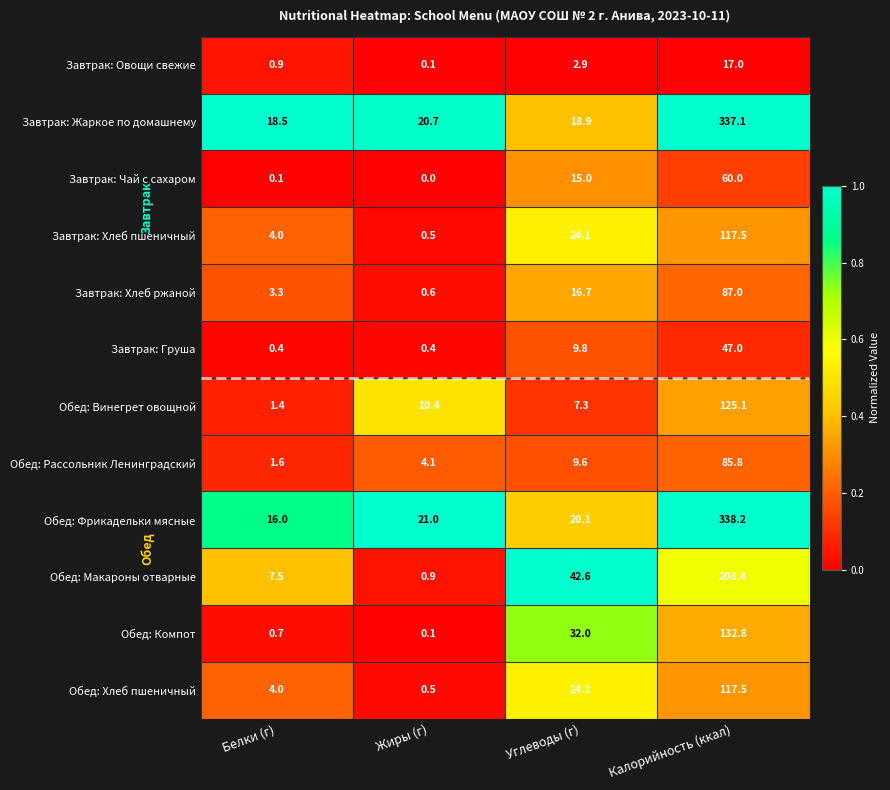

The Обед: Компот series shows 0.7 at Белки (г). True or false?

True